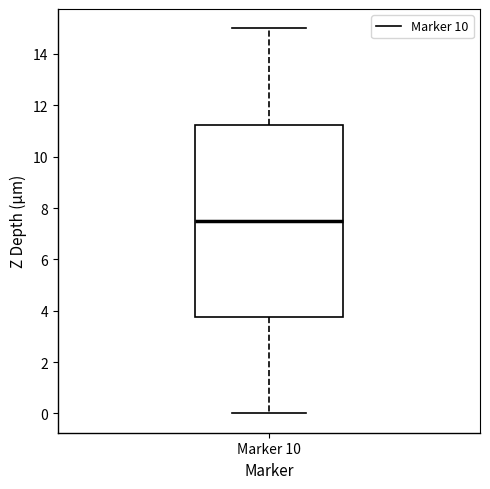

Where does the upper whisker of the box for Marker 10 end on the y-axis? The values are not printed on the chart, so give them approximately, as read against the axis.

15.0